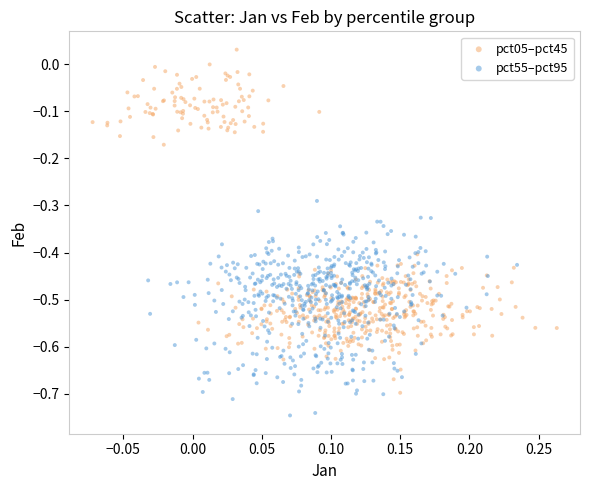

Which series reaches the minimum Y coordinate?

pct55–pct95